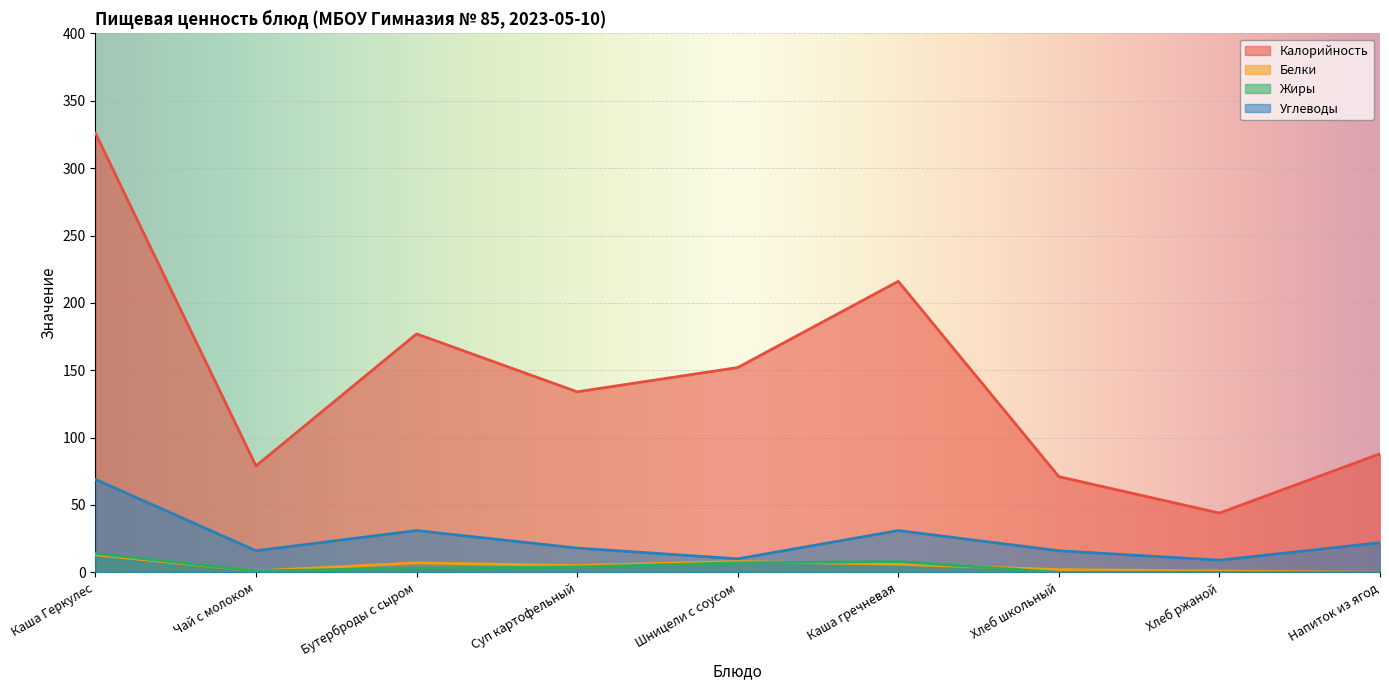

What is the label of the 1st point from the left?

Каша Геркулес